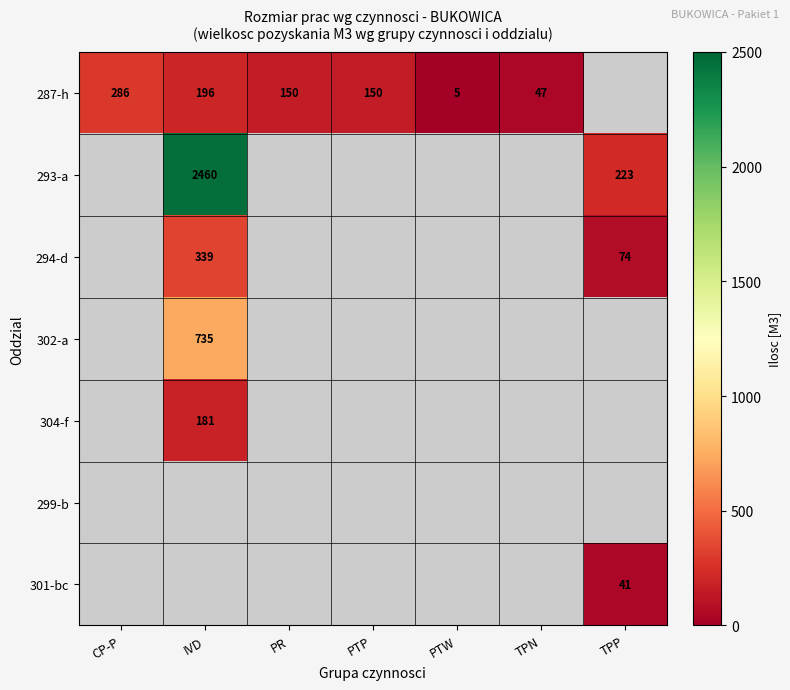

The value of 287-h at PTW is 5. True or false?

True